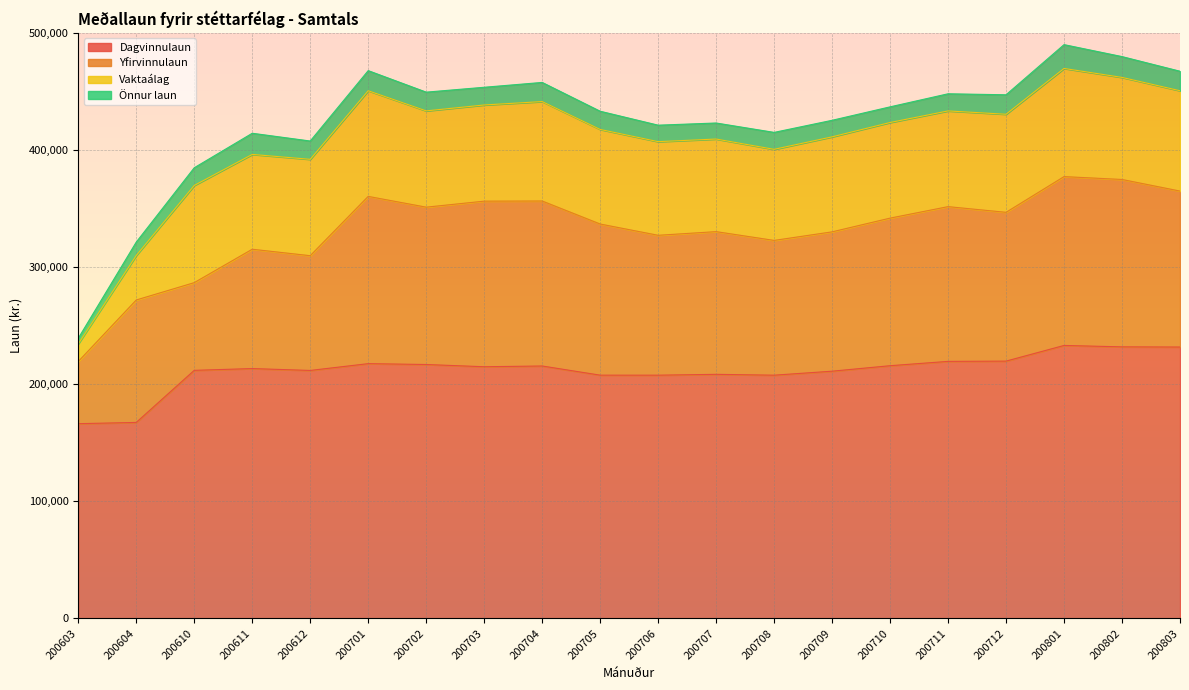

What is the minimum value for Vaktaálag?

15025